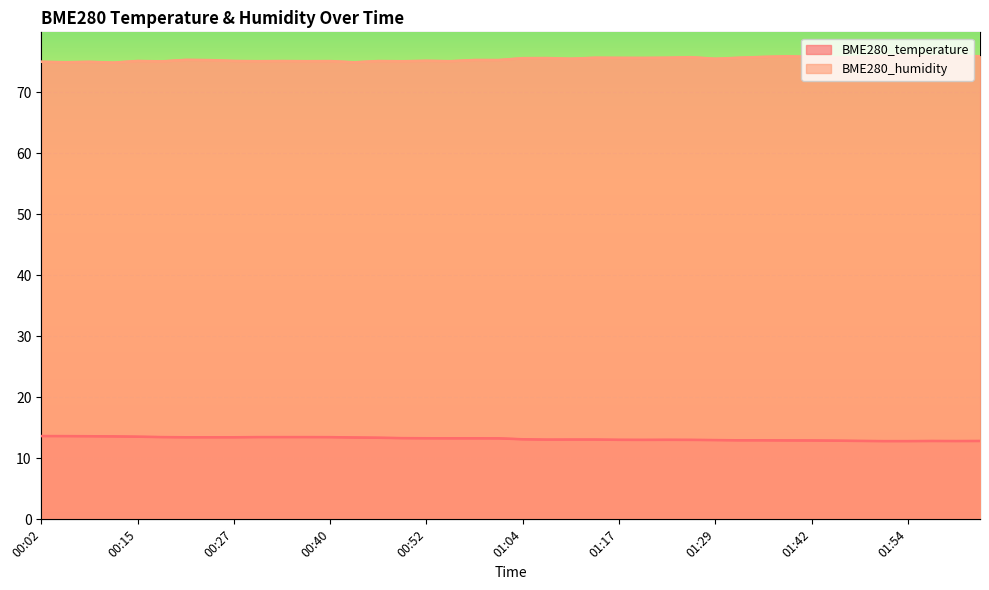

Which has a higher value, 01:11 or 00:37?

00:37